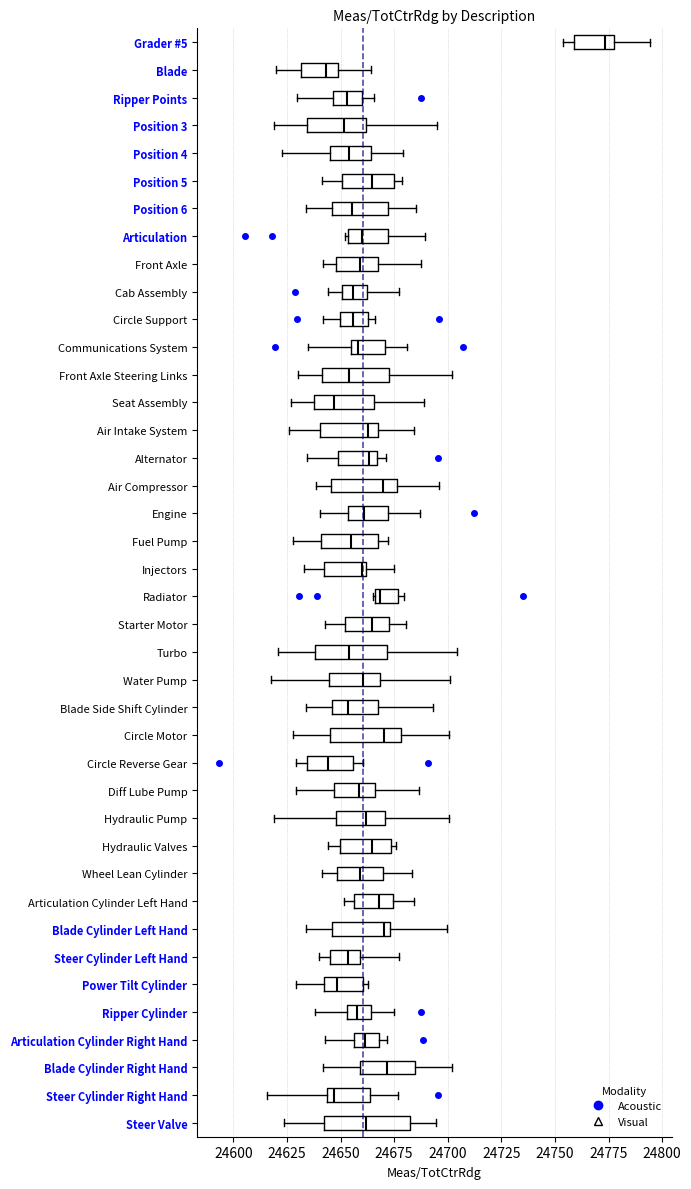

Reading bottom to top, read every box against the x-axis: the position of its median line, the range the box covers, and the ends of its whiskers. The values are not printed on the chart, so give them approximately, as read against the axis.

Steer Valve: median 24660, box 24640 to 24680, whiskers 24625 to 24695
Steer Cylinder Right Hand: median 24645 (just right of the box's left edge), box 24645 to 24665, whiskers 24615 to 24675
Blade Cylinder Right Hand: median 24670, box 24660 to 24685, whiskers 24640 to 24700
Articulation Cylinder Right Hand: median 24660, box 24655 to 24670, whiskers 24645 to 24670 (just right of the box's right edge)
Ripper Cylinder: median 24660, box 24655 to 24665, whiskers 24640 to 24675
Power Tilt Cylinder: median 24650, box 24640 to 24660, whiskers 24630 to 24665
Steer Cylinder Left Hand: median 24655, box 24645 to 24660, whiskers 24640 to 24680
Blade Cylinder Left Hand: median 24670, box 24645 to 24675, whiskers 24635 to 24700
Articulation Cylinder Left Hand: median 24670, box 24655 to 24675, whiskers 24650 to 24685
Wheel Lean Cylinder: median 24660, box 24650 to 24670, whiskers 24640 to 24685
Hydraulic Valves: median 24665, box 24650 to 24675, whiskers 24645 to 24675 (just right of the box's right edge)
Hydraulic Pump: median 24660, box 24650 to 24670, whiskers 24620 to 24700
Diff Lube Pump: median 24660, box 24645 to 24665, whiskers 24630 to 24685
Circle Reverse Gear: median 24645, box 24635 to 24655, whiskers 24630 to 24660
Circle Motor: median 24670, box 24645 to 24680, whiskers 24630 to 24700
Blade Side Shift Cylinder: median 24655, box 24645 to 24670, whiskers 24635 to 24695
Water Pump: median 24660, box 24645 to 24670, whiskers 24615 to 24700
Turbo: median 24655, box 24640 to 24670, whiskers 24620 to 24705
Starter Motor: median 24665, box 24650 to 24675, whiskers 24645 to 24680
Radiator: median 24670, box 24665 to 24675, whiskers 24665 to 24680
Injectors: median 24660 (just left of the box's right edge), box 24645 to 24660, whiskers 24635 to 24675
Fuel Pump: median 24655, box 24640 to 24670, whiskers 24630 to 24670 (just right of the box's right edge)
Engine: median 24660, box 24655 to 24670, whiskers 24640 to 24685
Air Compressor: median 24670, box 24645 to 24675, whiskers 24640 to 24695
Alternator: median 24665 (just left of the box's right edge), box 24650 to 24665, whiskers 24635 to 24670
Air Intake System: median 24665 (just left of the box's right edge), box 24640 to 24665, whiskers 24625 to 24685
Seat Assembly: median 24645, box 24635 to 24665, whiskers 24625 to 24690
Front Axle Steering Links: median 24655, box 24640 to 24675, whiskers 24630 to 24700
Communications System: median 24660, box 24655 to 24670, whiskers 24635 to 24680
Circle Support: median 24655, box 24650 to 24665, whiskers 24640 to 24665 (just right of the box's right edge)
Cab Assembly: median 24655, box 24650 to 24660, whiskers 24645 to 24675
Front Axle: median 24660, box 24650 to 24665, whiskers 24640 to 24690
Articulation: median 24660, box 24655 to 24670, whiskers 24650 to 24690
Position 6: median 24655, box 24645 to 24670, whiskers 24635 to 24685
Position 5: median 24665, box 24650 to 24675, whiskers 24640 to 24680
Position 4: median 24655, box 24645 to 24665, whiskers 24625 to 24680
Position 3: median 24650, box 24635 to 24660, whiskers 24620 to 24695
Ripper Points: median 24655, box 24645 to 24660, whiskers 24630 to 24665
Blade: median 24645, box 24630 to 24650, whiskers 24620 to 24665
Grader #5: median 24775, box 24760 to 24780, whiskers 24755 to 24795